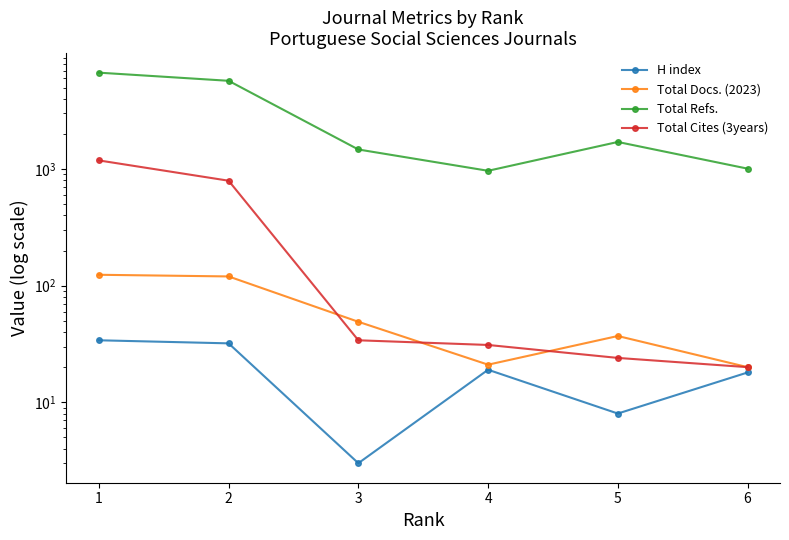

At which label is H index closest to 18?

6